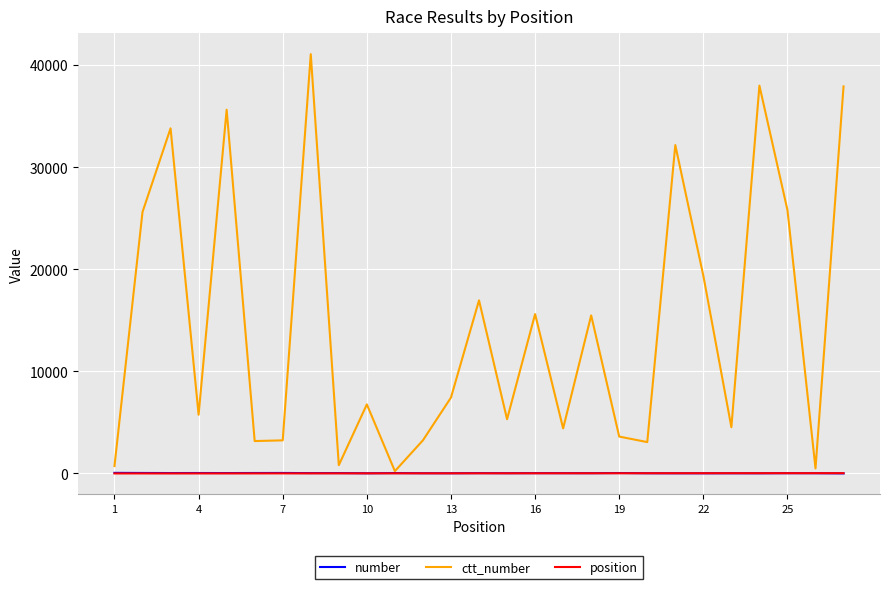

Which series has the largest range (max minus min)?

ctt_number